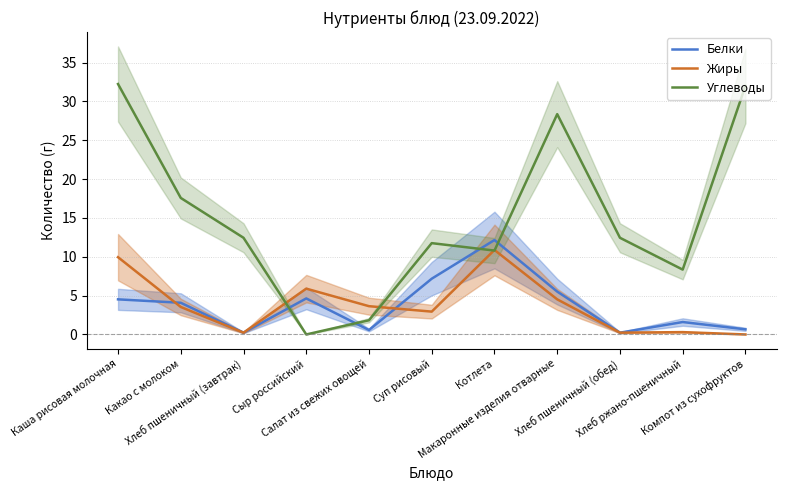

Where is the first local maximum for Жиры?

Сыр российский